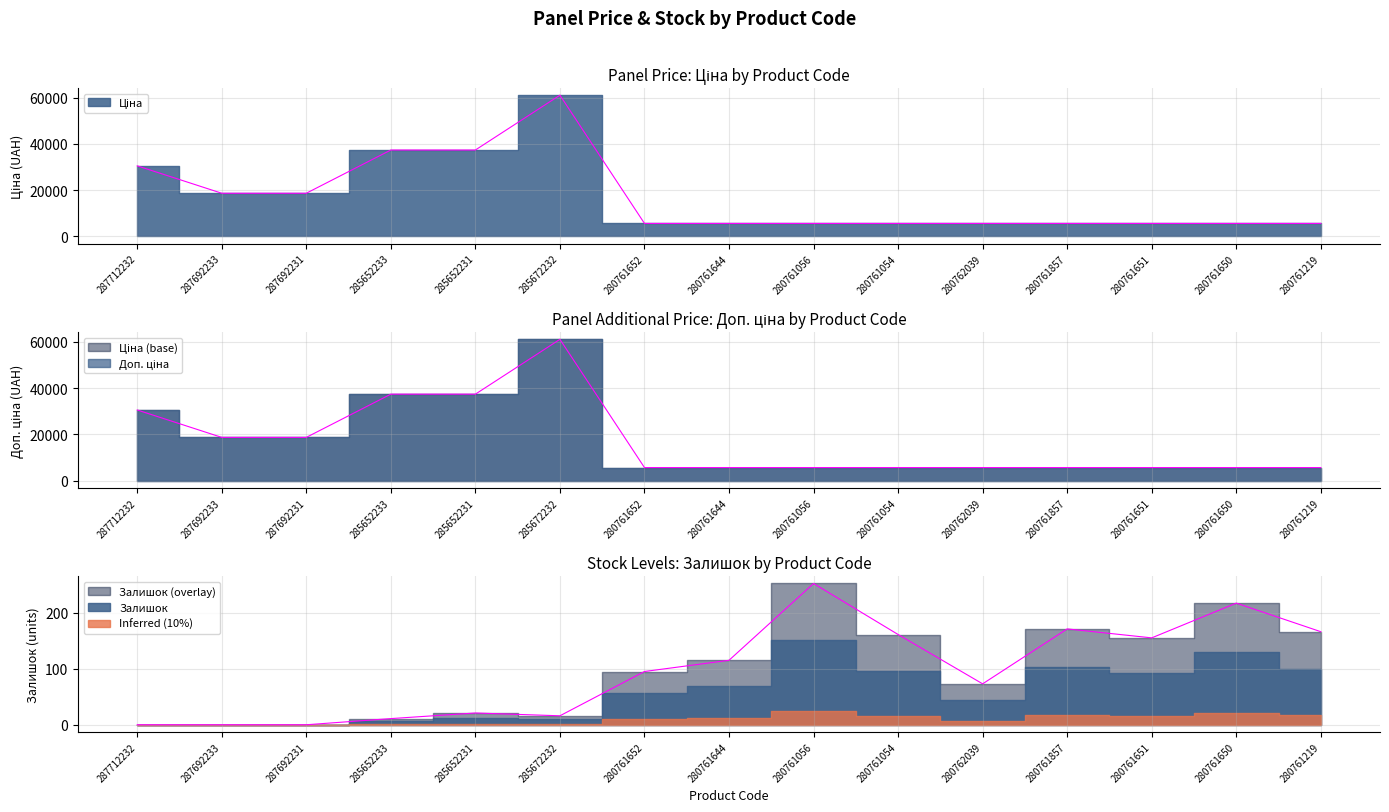

True or false: Доп. ціна and Ціна cross at least once.

False